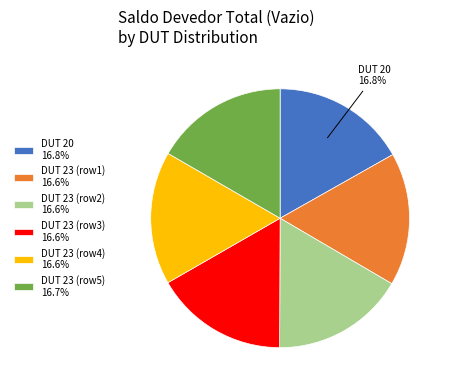

Is there any slice that represents more than half of the pie?

No